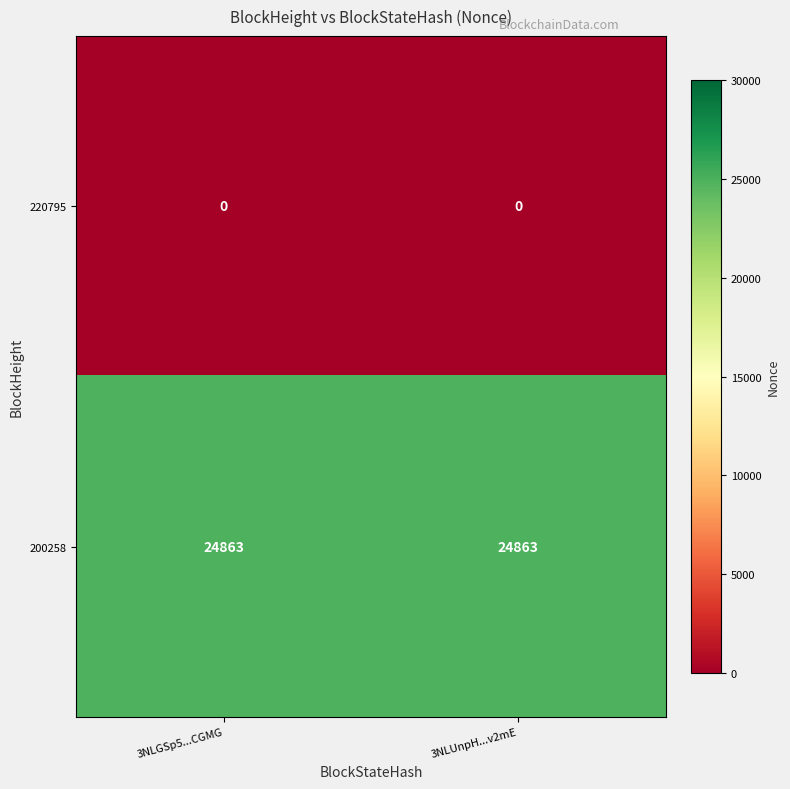

What is the greatest value displayed?

24863